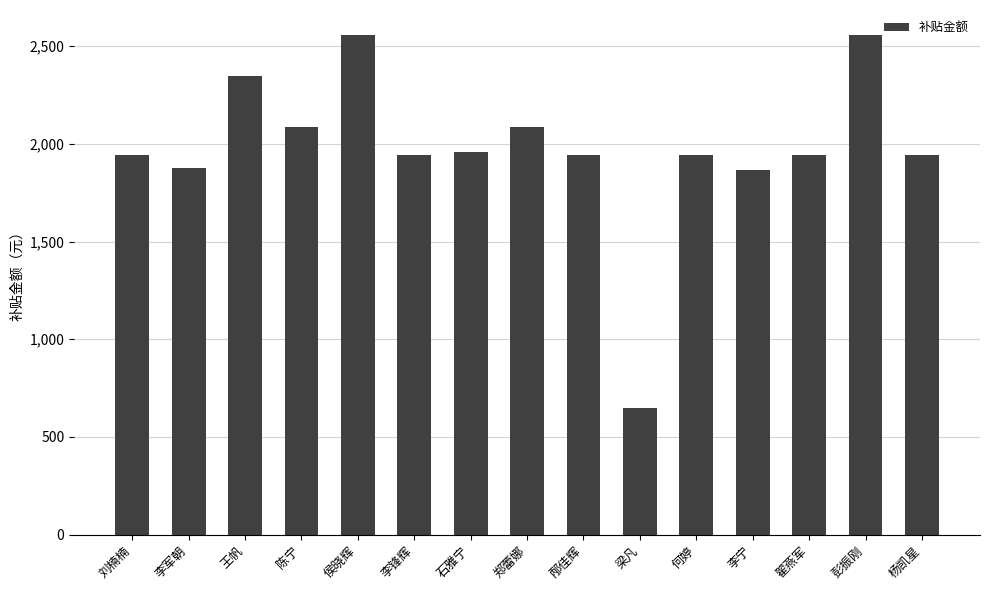

The chart shows a value of 1945.3 at 邴佳辉. True or false?

True